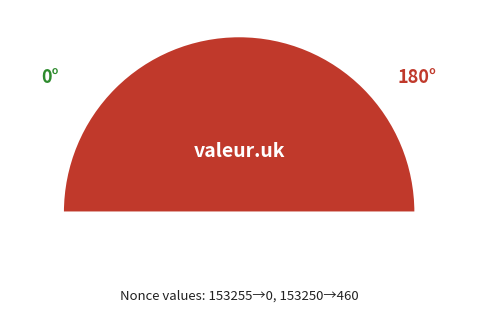

To the nearest percent, what is the difference between the largest and smallest slice percentages?

100%